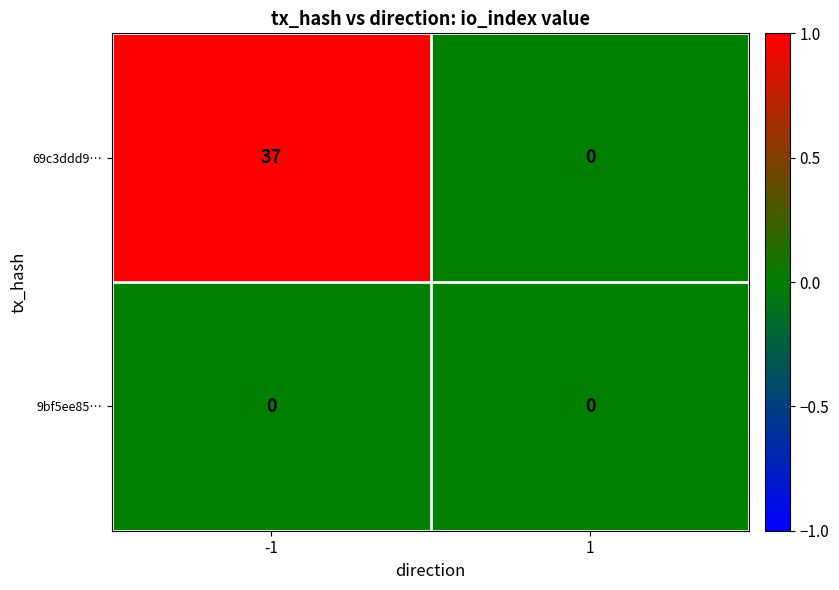

Which series changed the most between -1 and 1?

69c3ddd9…